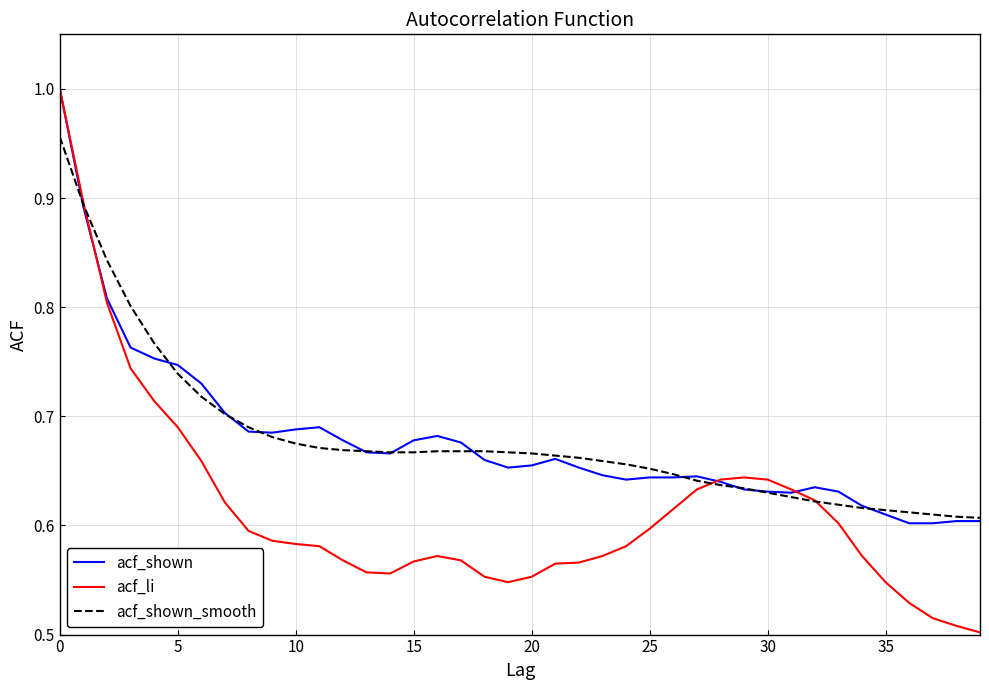

How many lines are shown in the chart?

3